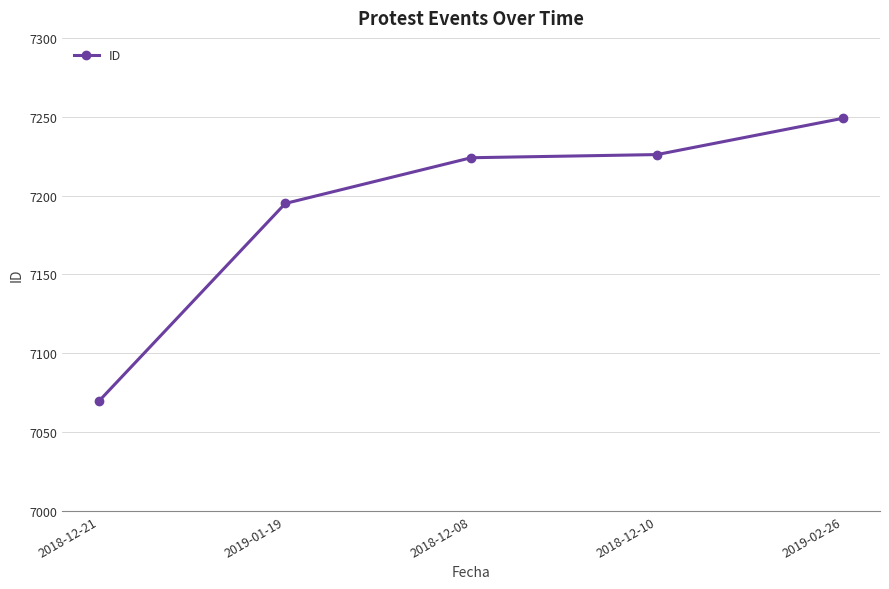

What is the average value?

7193